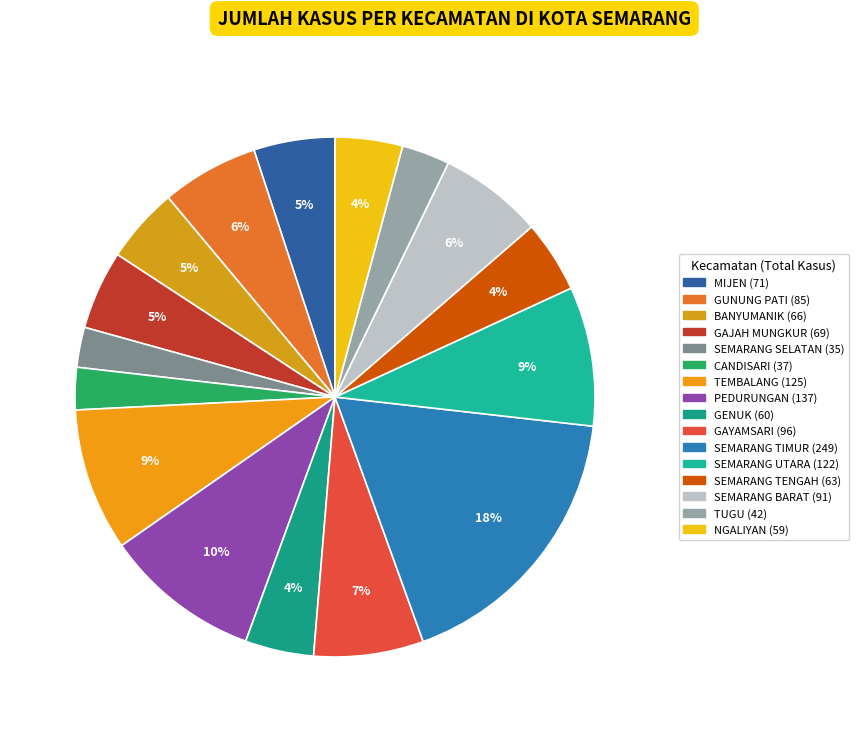

Count the number of slices in the pie.

16